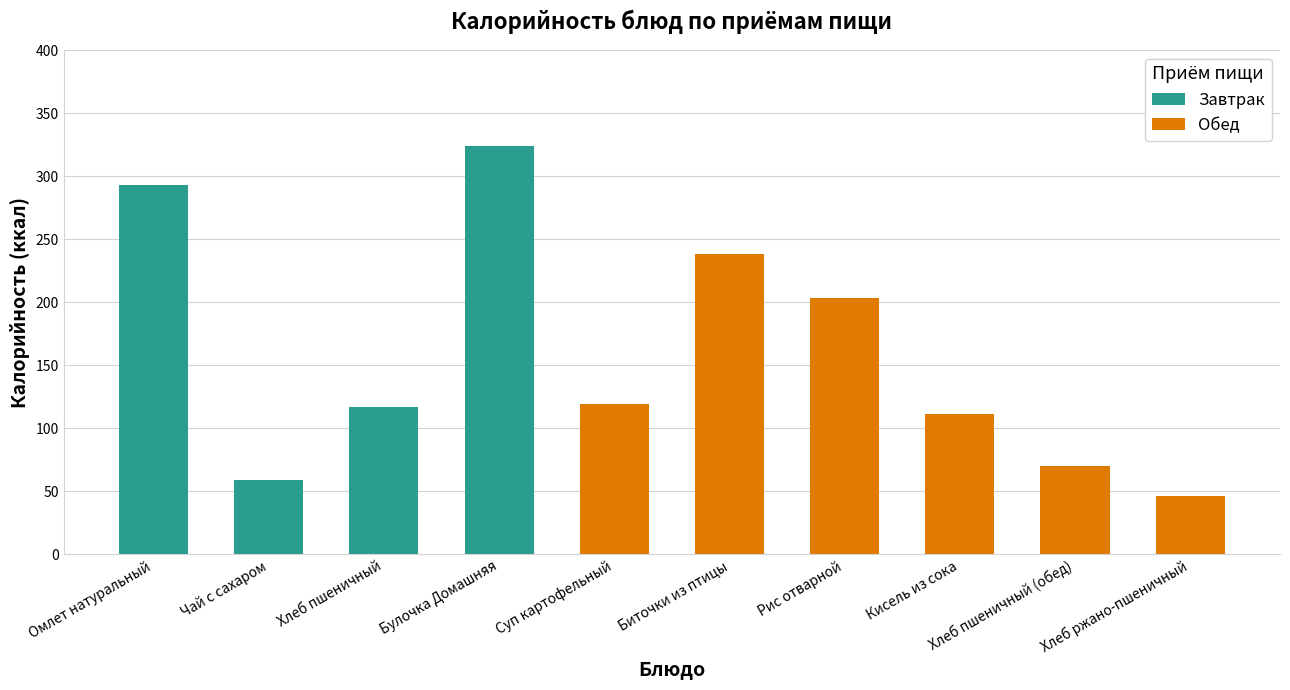

Approximately how many times larger is the value at Суп картофельный compared to Чай с сахаром?

2.0